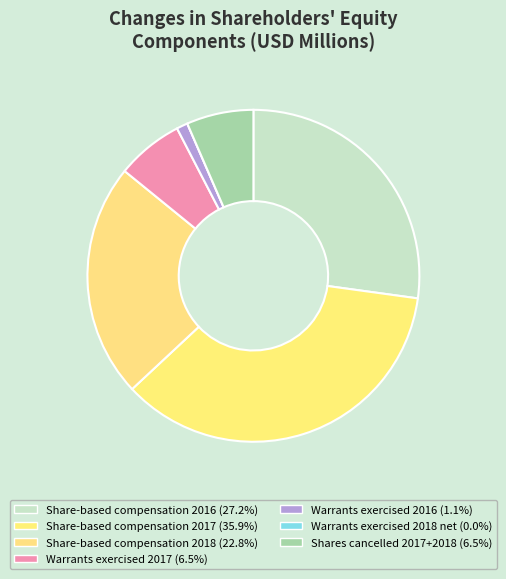

How many segments does this pie chart have?

7